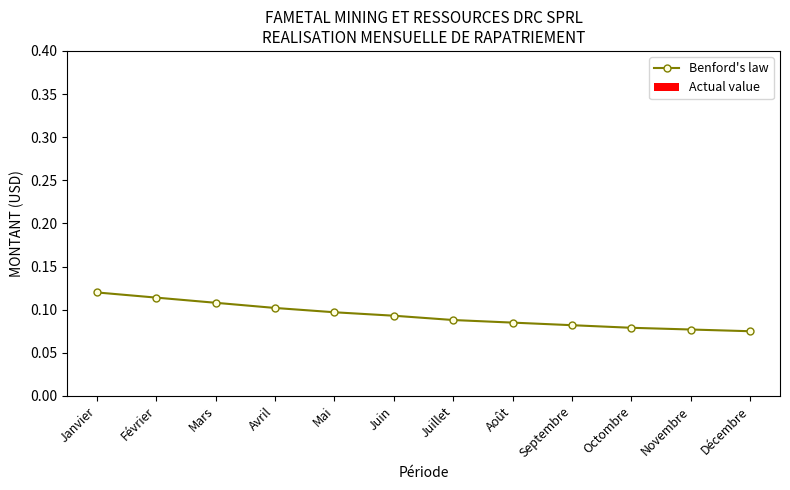

Is it true that the value at Décembre is 0.0?

False